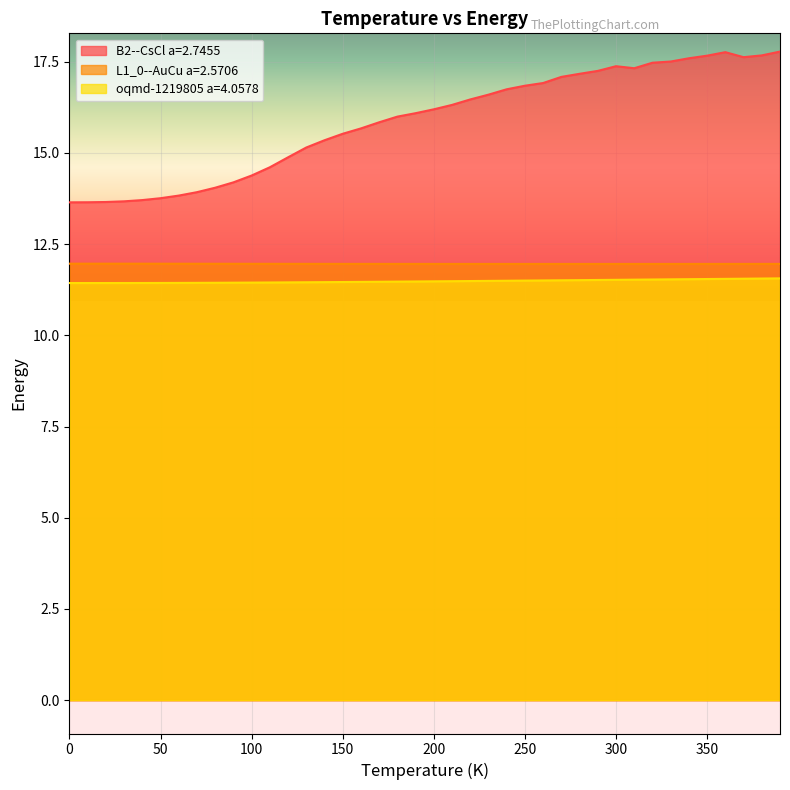

Which series has the largest range (max minus min)?

B2--CsCl a=2.7455